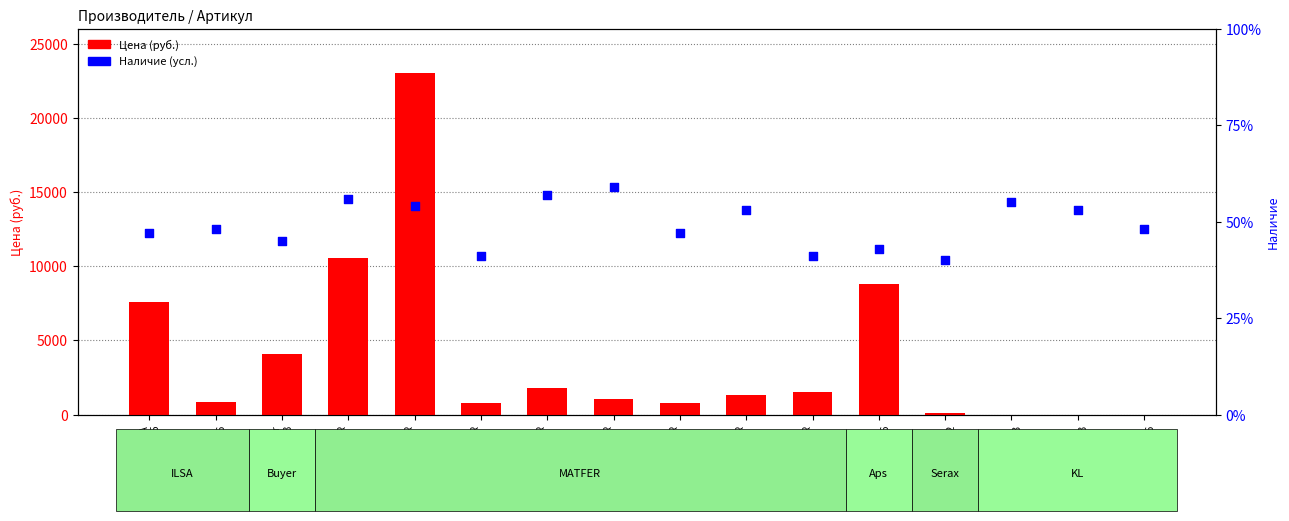

Which series contains the highest Y value?

Цена (руб.)